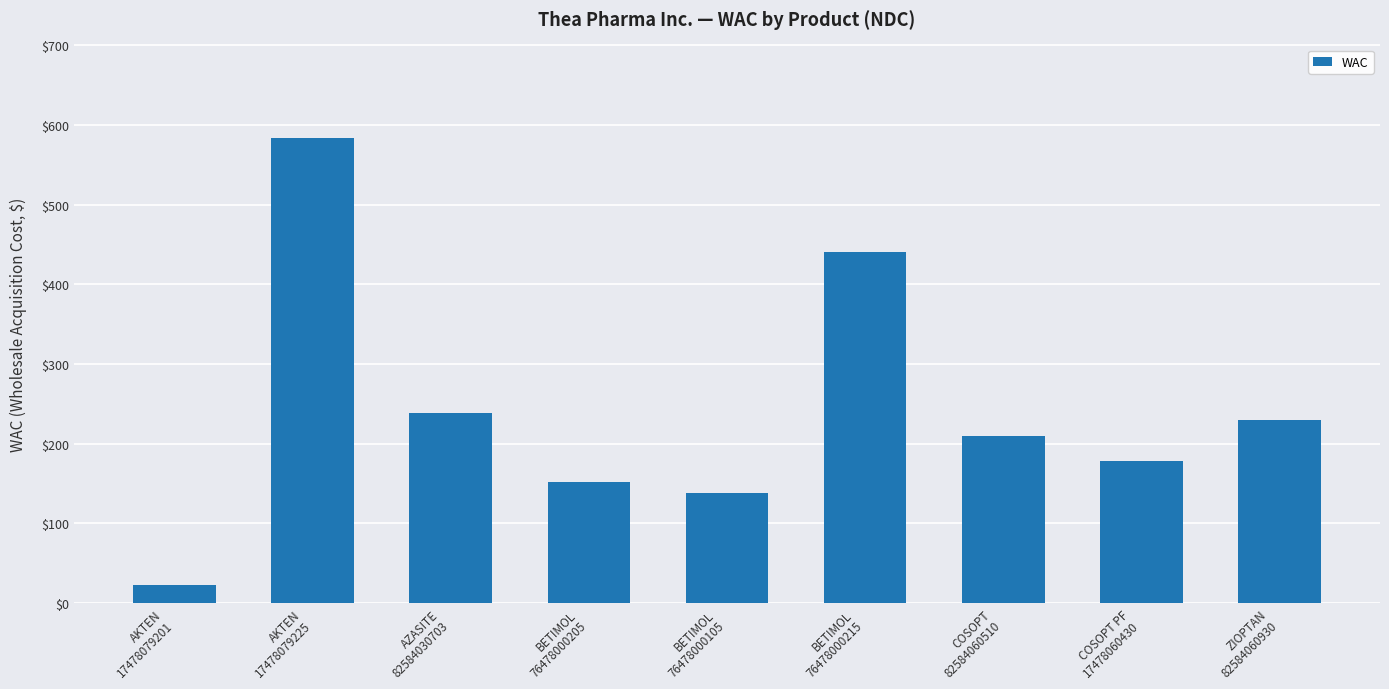

What position from the left is COSOPT
82584060510?

7